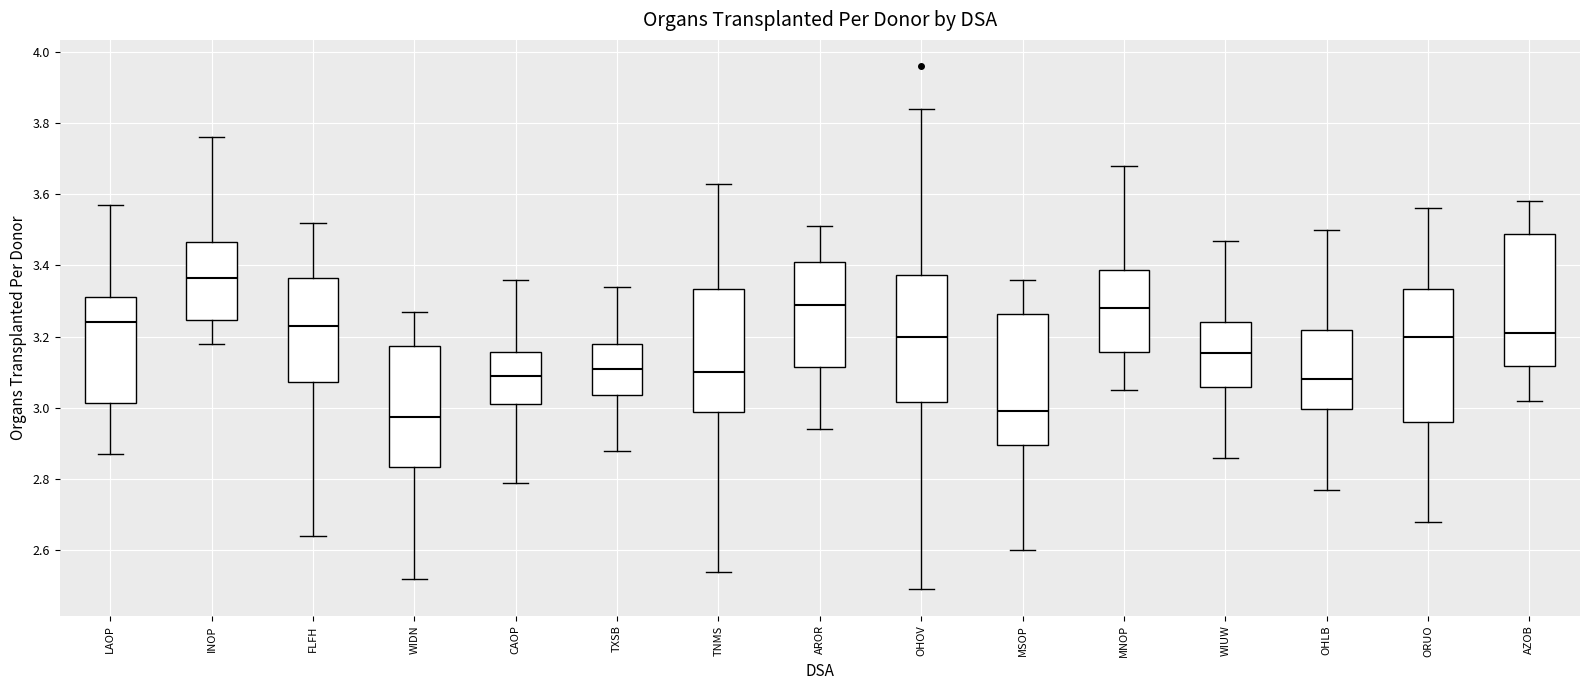

Reading left to right, transcribe this box plot: for each box, give where its median line is, the range the box spans, and where its two whiskers end, as read against the y-axis. The values are not printed on the chart, so give them approximately, as read against the axis.

LAOP: median 3.24, box 3.02 to 3.32, whiskers 2.88 to 3.58
INOP: median 3.36, box 3.24 to 3.46, whiskers 3.18 to 3.76
FLFH: median 3.24, box 3.08 to 3.36, whiskers 2.64 to 3.52
WIDN: median 2.98, box 2.84 to 3.18, whiskers 2.52 to 3.28
CAOP: median 3.10, box 3.02 to 3.16, whiskers 2.80 to 3.36
TXSB: median 3.12, box 3.04 to 3.18, whiskers 2.88 to 3.34
TNMS: median 3.10, box 2.98 to 3.34, whiskers 2.54 to 3.64
AROR: median 3.30, box 3.12 to 3.42, whiskers 2.94 to 3.52
OHOV: median 3.20, box 3.02 to 3.38, whiskers 2.50 to 3.84
MSOP: median 3.00, box 2.90 to 3.26, whiskers 2.60 to 3.36
MNOP: median 3.28, box 3.16 to 3.38, whiskers 3.06 to 3.68
WIUW: median 3.16, box 3.06 to 3.24, whiskers 2.86 to 3.48
OHLB: median 3.08, box 3.00 to 3.22, whiskers 2.78 to 3.50
ORUO: median 3.20, box 2.96 to 3.34, whiskers 2.68 to 3.56
AZOB: median 3.22, box 3.12 to 3.48, whiskers 3.02 to 3.58